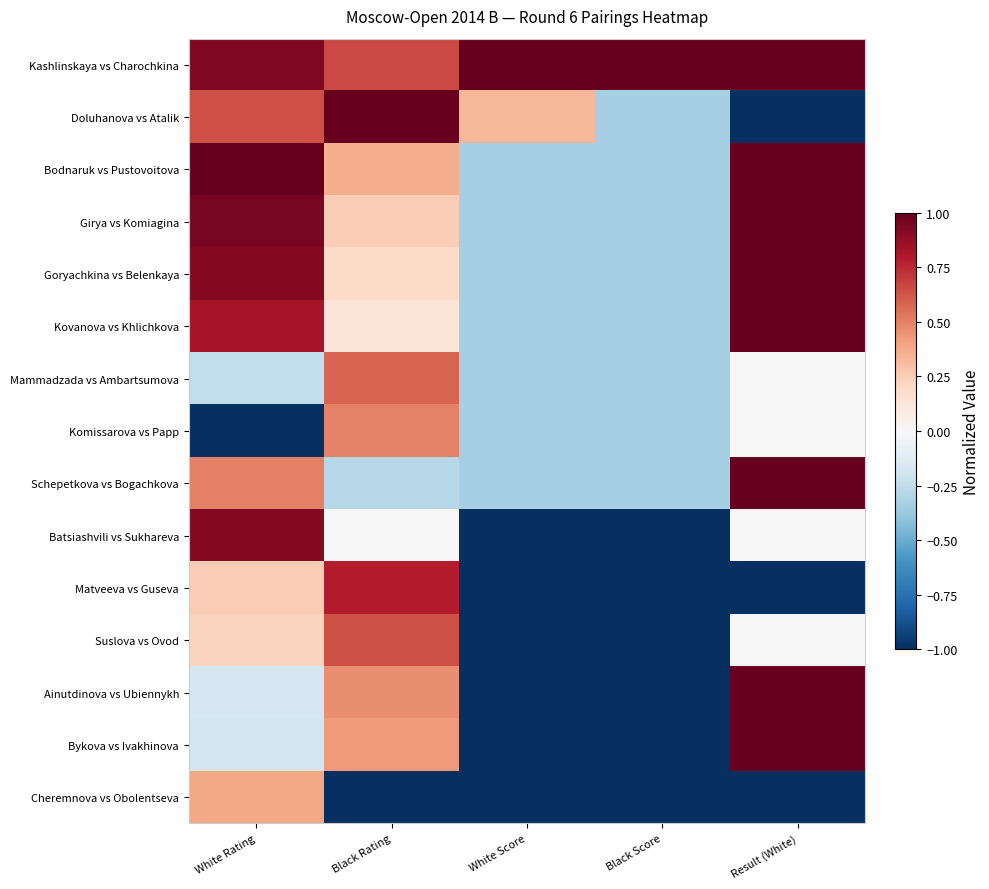

At White Rating, list the series in order from largest to smallest.

Bodnaruk vs Pustovoitova, Girya vs Komiagina, Kashlinskaya vs Charochkina, Goryachkina vs Belenkaya, Batsiashvili vs Sukhareva, Kovanova vs Khlichkova, Doluhanova vs Atalik, Schepetkova vs Bogachkova, Cheremnova vs Obolentseva, Matveeva vs Guseva, Suslova vs Ovod, Ainutdinova vs Ubiennykh, Bykova vs Ivakhinova, Mammadzada vs Ambartsumova, Komissarova vs Papp